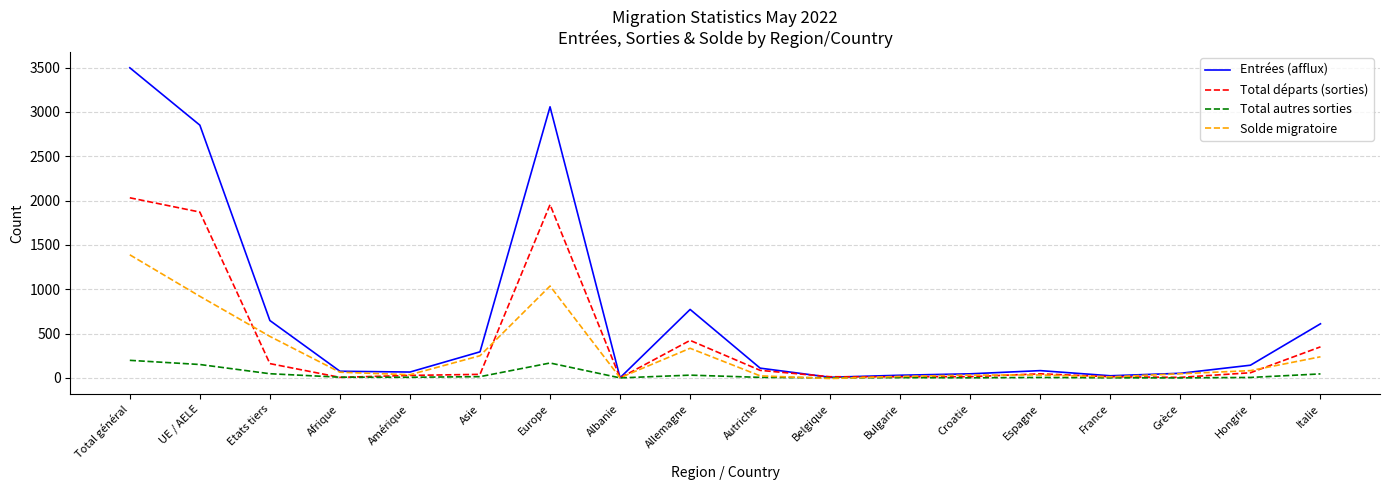

What position from the right is Italie?

1